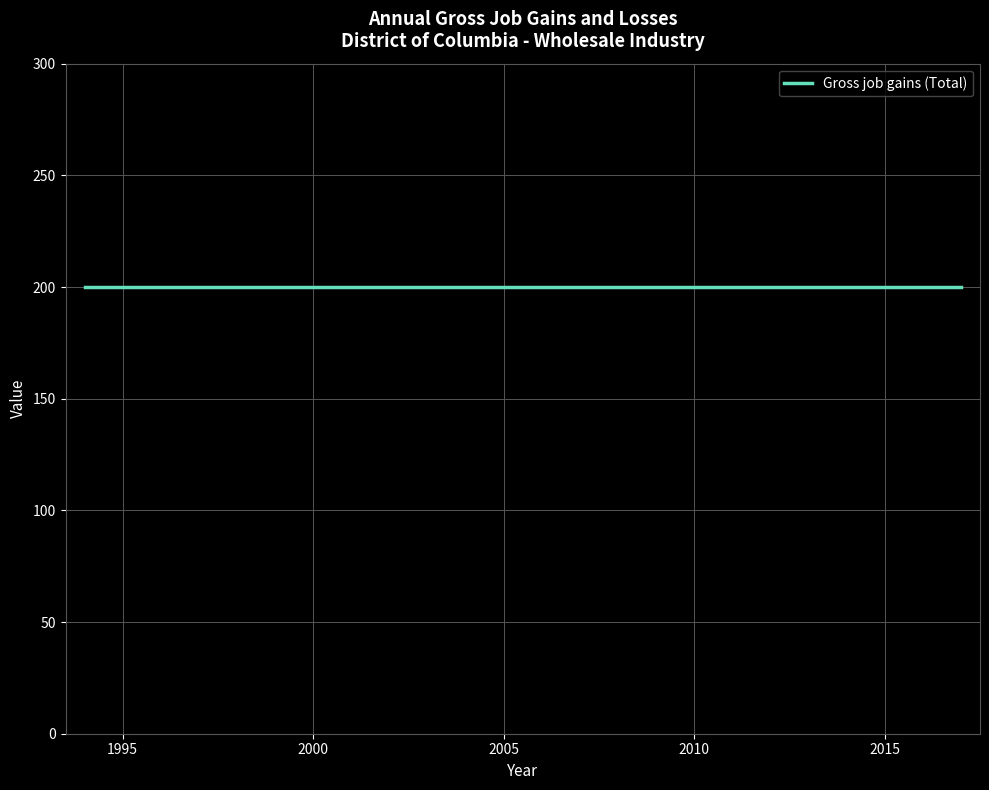

Between 1999 and 2017, which series saw the biggest shift?

Gross job gains (Total)